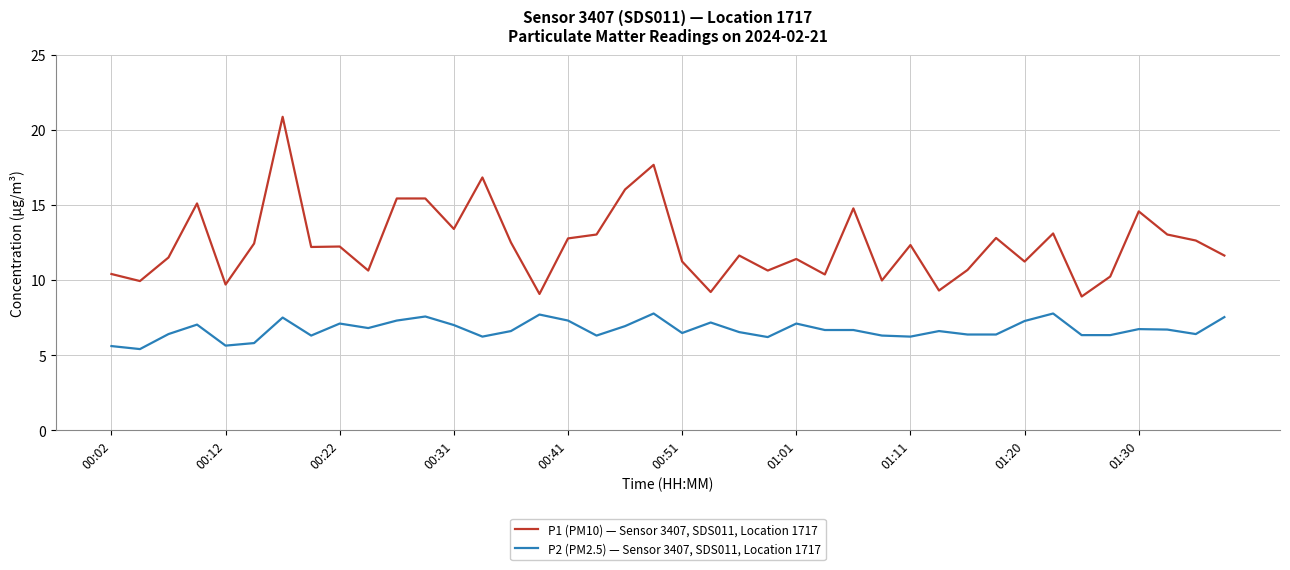

What is the average value of the P1 (PM10) — Sensor 3407, SDS011, Location 1717 series?

12.4